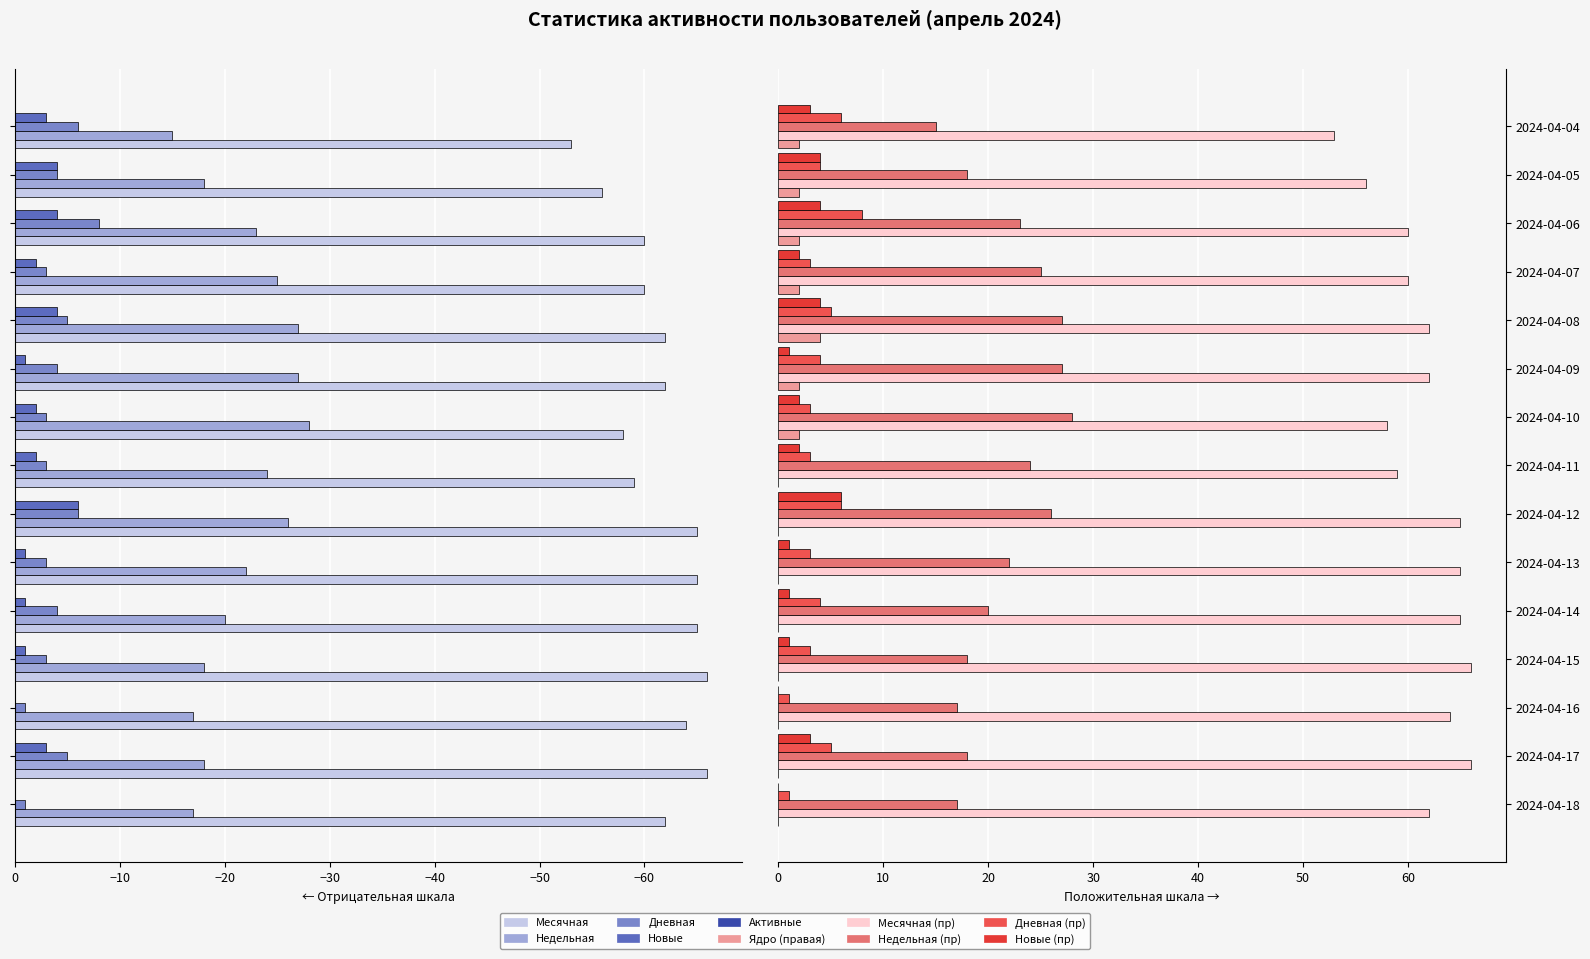

How many groups of bars are there?

15